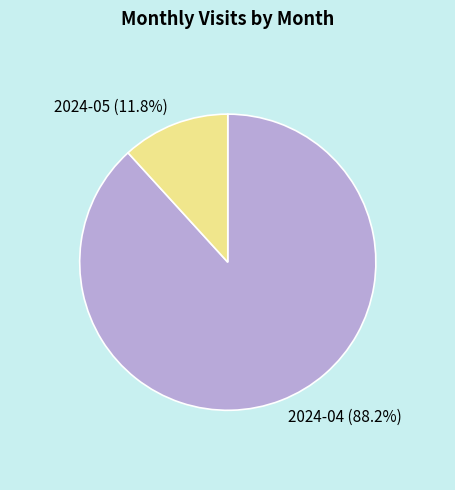

Between 2024-04 and 2024-05, which is larger?

2024-04